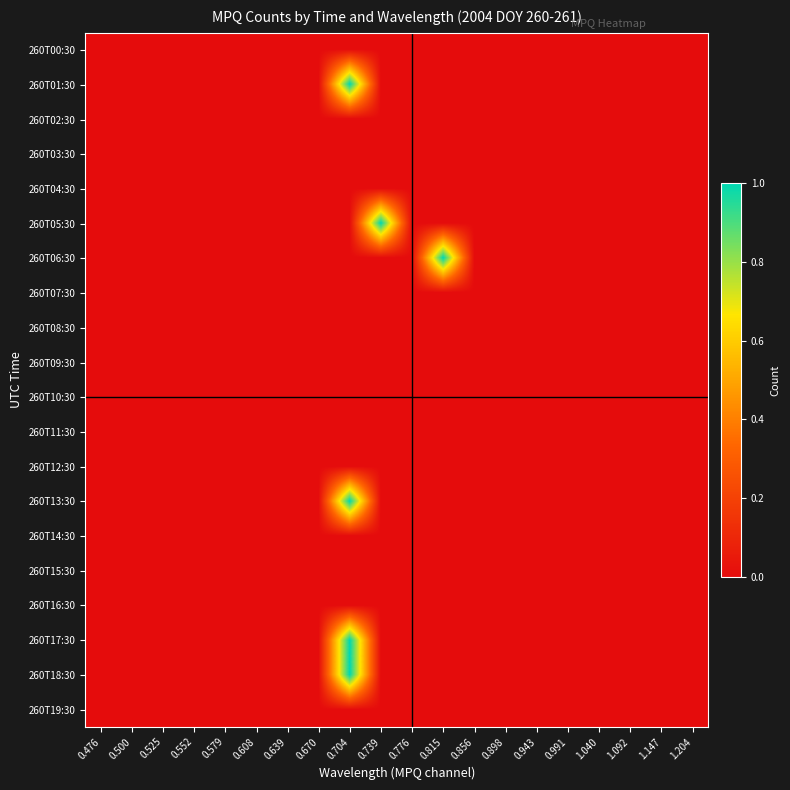

Which has a higher value, 0.639 or 0.815?

0.639